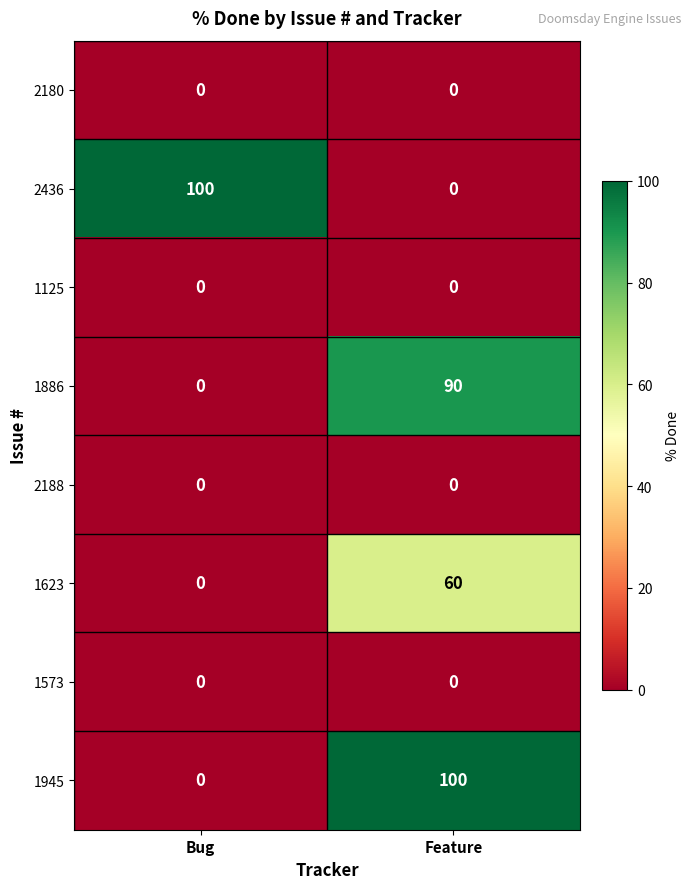

What is the spread (max minus min) of values at Bug?

100